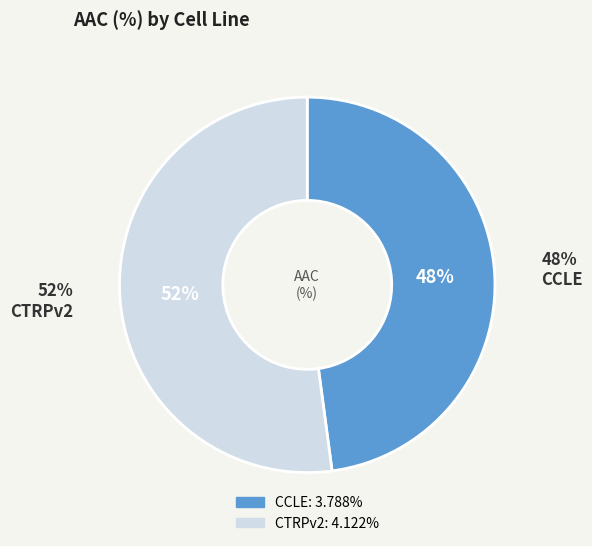

Which category has the smallest portion of the pie?

CCLE